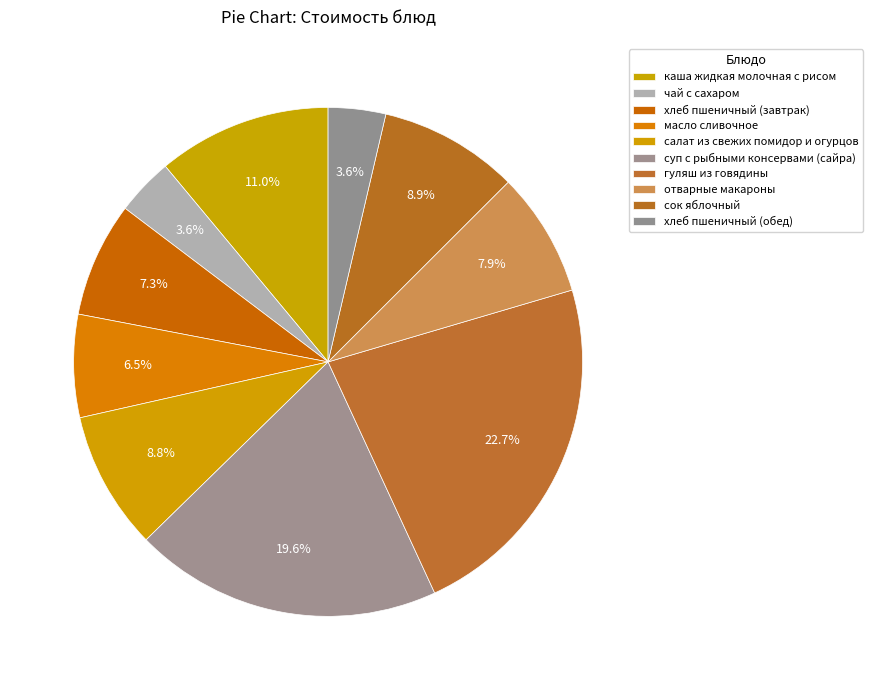

Approximately how many times larger is the value at чай с сахаром compared to хлеб пшеничный (обед)?

1.0